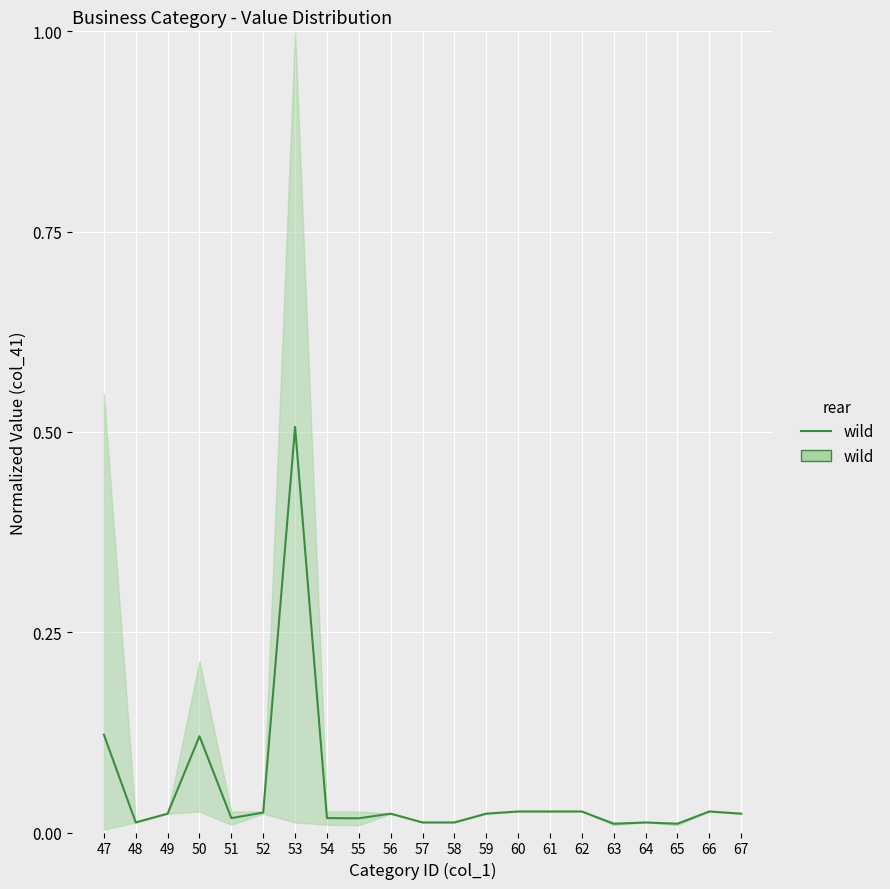

How many distinct data groups are displayed?

1